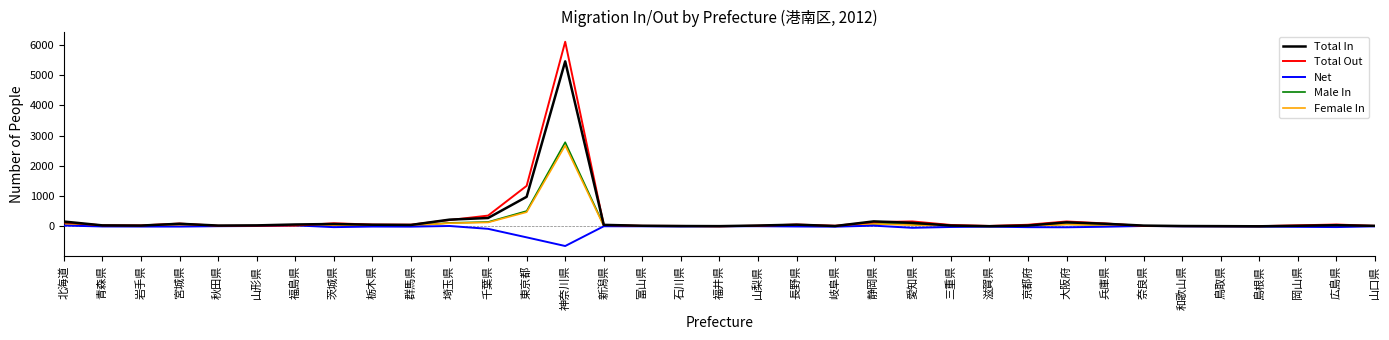

At which category is the sum across all series the highest?

神奈川県